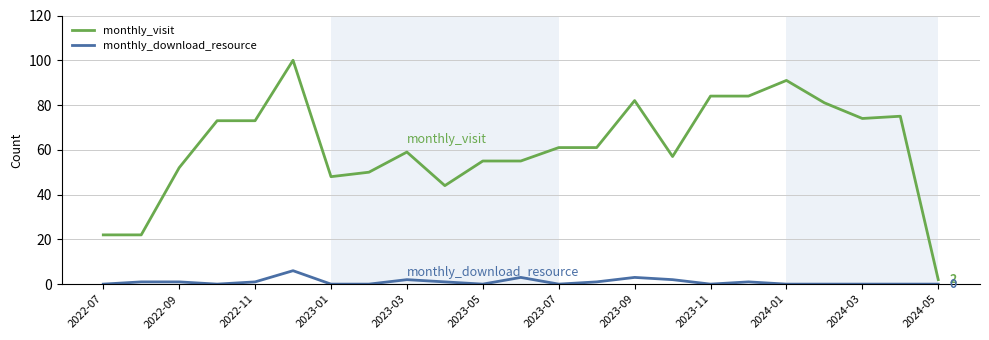

Is this an area chart (filled region under the line)?

No